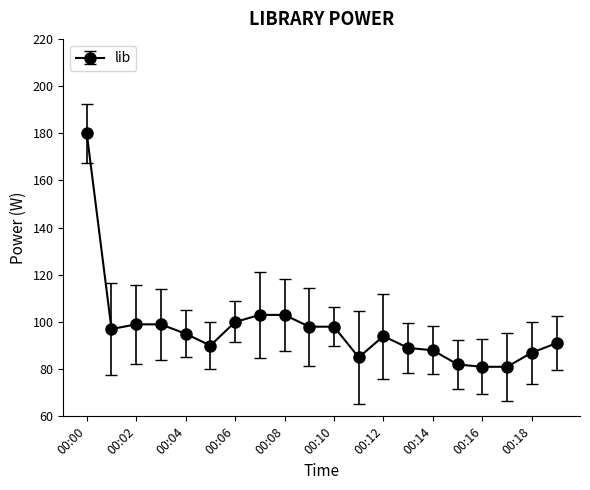

True or false: the data has more than 0 interior local peaks.

True